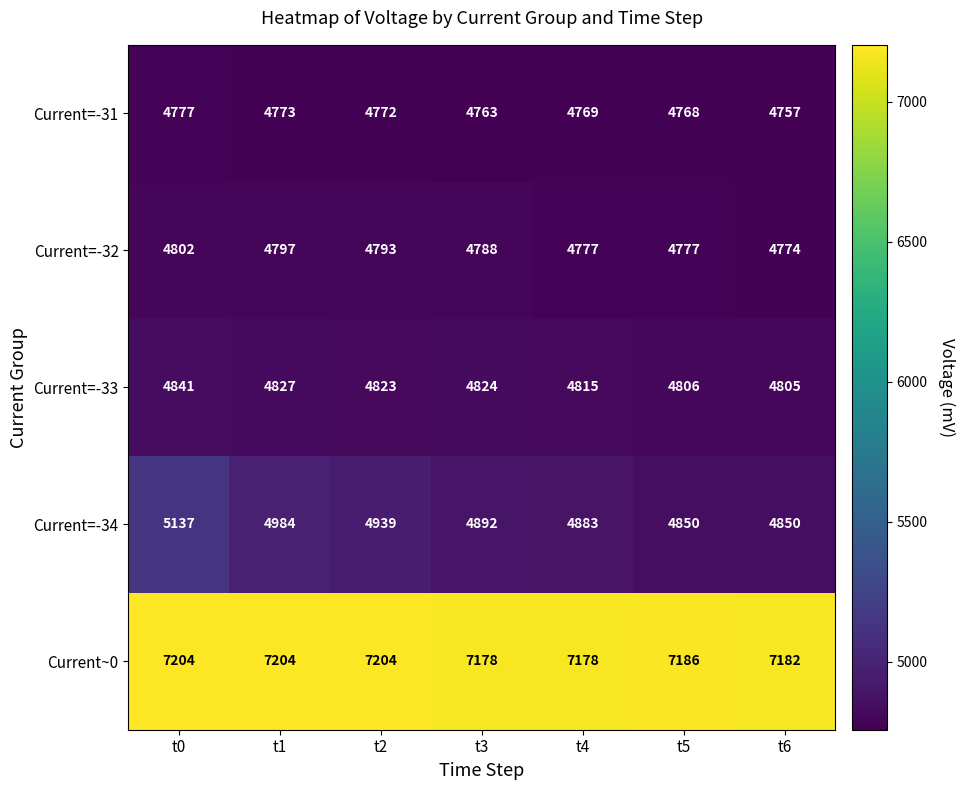

What is the difference between the second highest and second lowest values in the Current=-33 series?

21